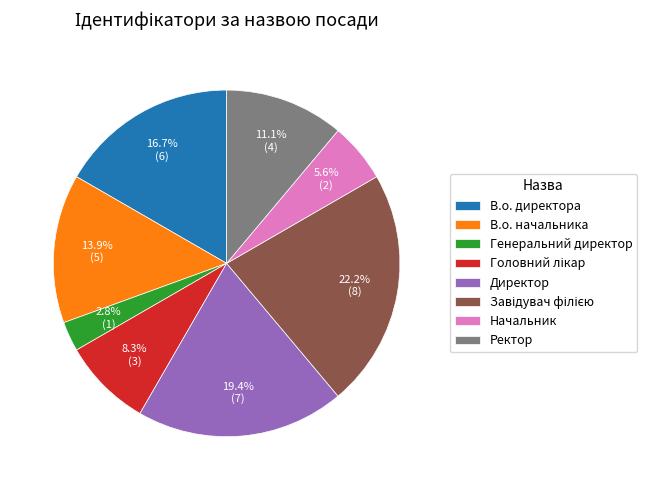

To the nearest percent, what is the average slice percentage?

12%